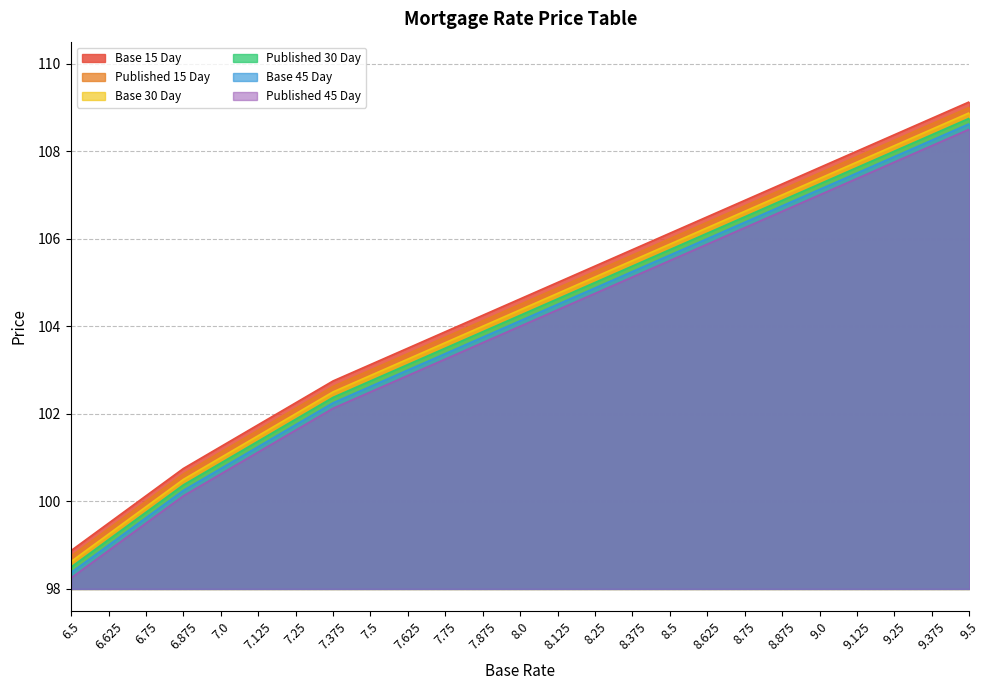

What is the label of the 9th point from the left?

7.5